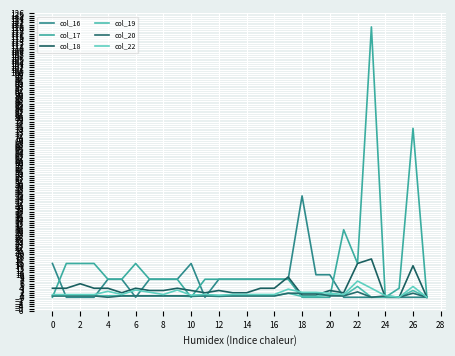

What is the difference between the second highest and minimum values in the col_16 series?

15.0